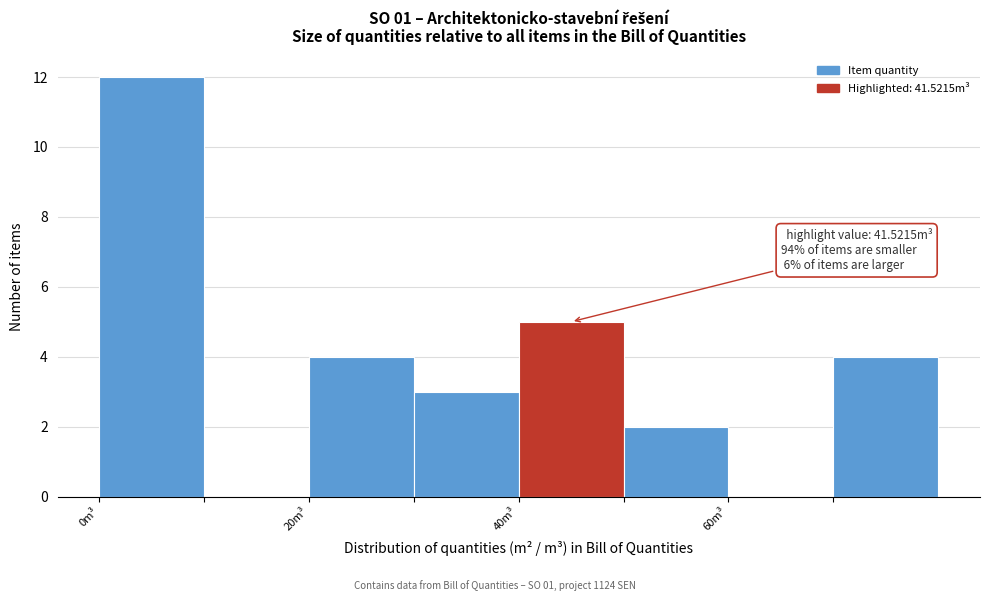

Over which range of the x-axis is the bar tallest?

0 to 10